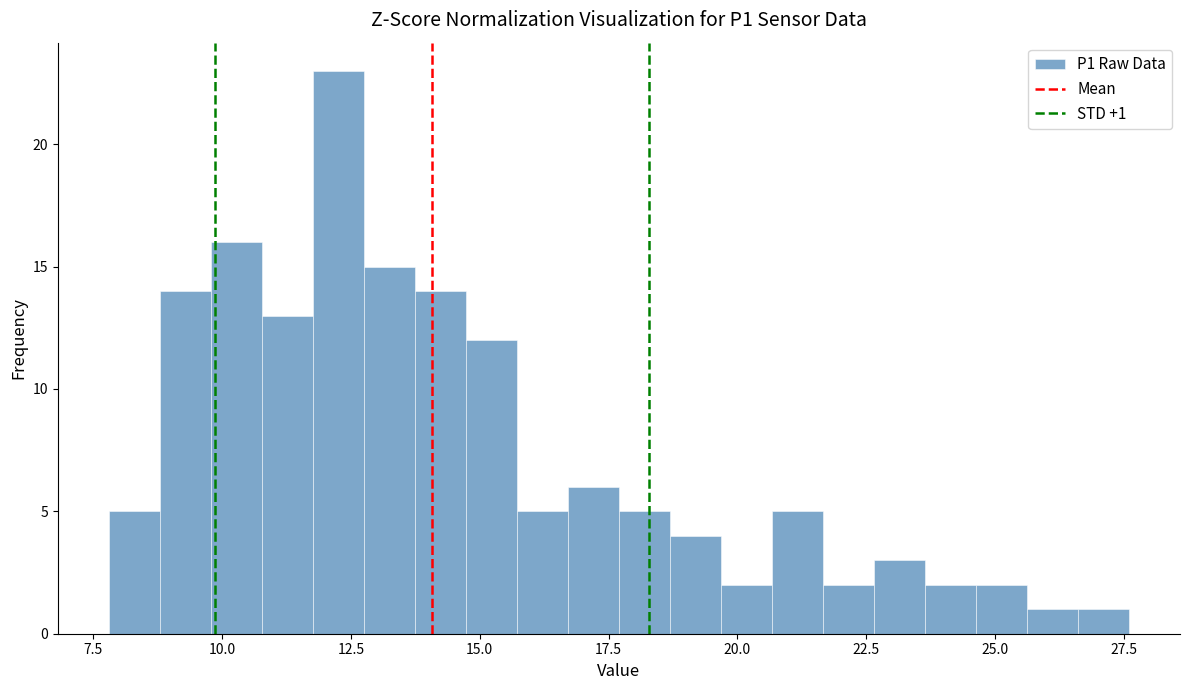

Around what value on the x-axis is the tallest bar? Give the approximate position of its centre, as read against the axis.

12.5